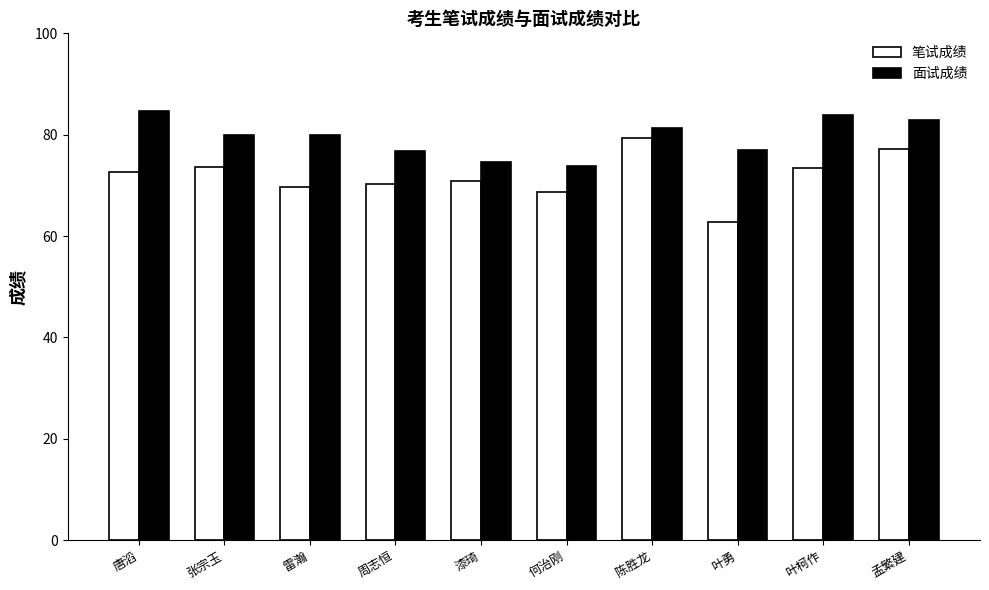

Which series has the largest range (max minus min)?

笔试成绩